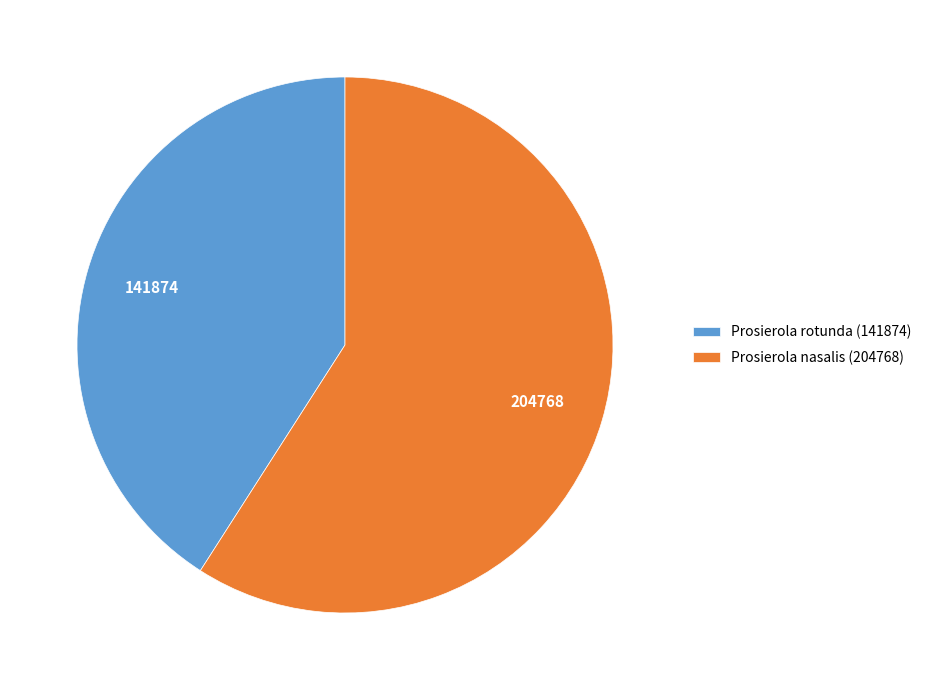

Combined, do Prosierola nasalis (204768) and Prosierola rotunda (141874) account for over 50%?

Yes